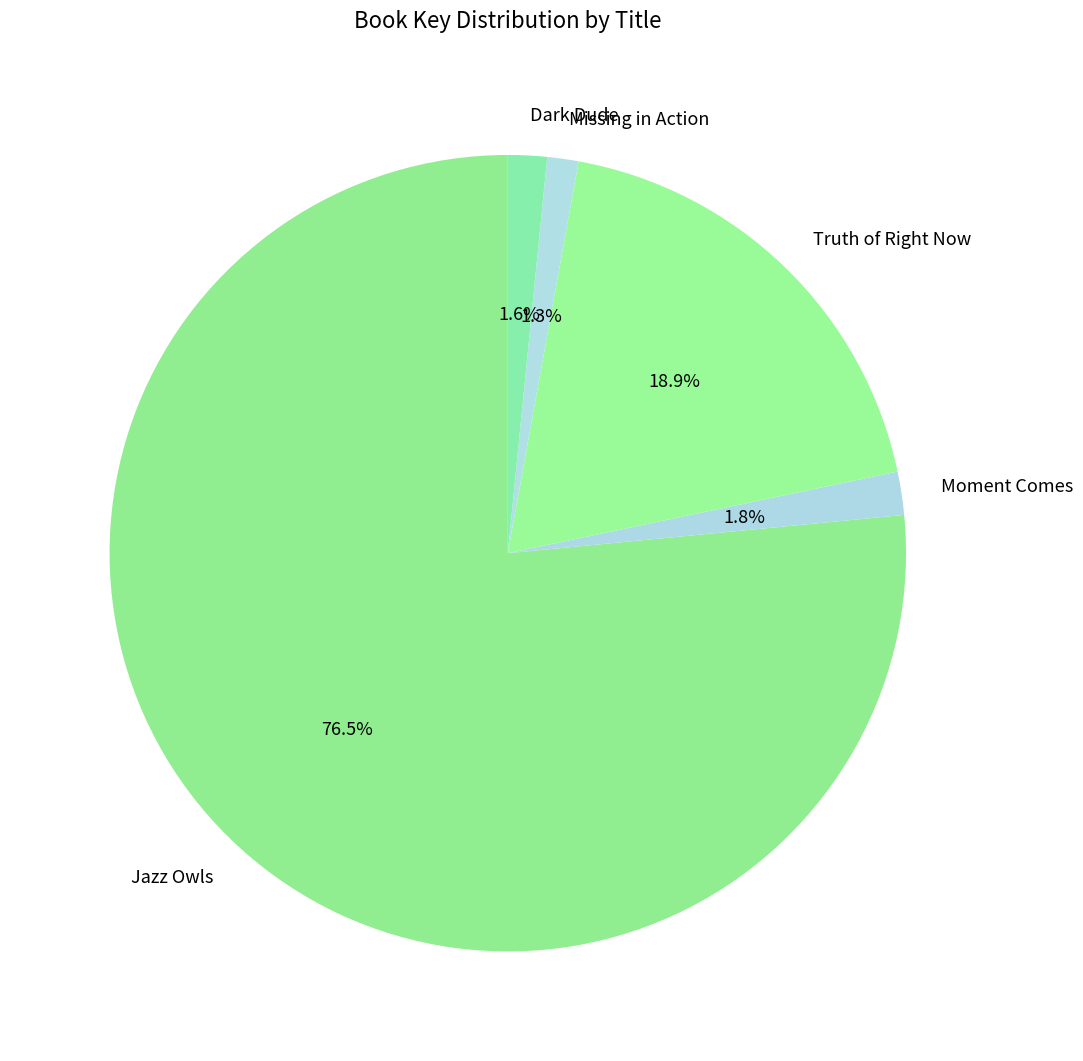

Between Missing in Action and Jazz Owls, which is larger?

Jazz Owls